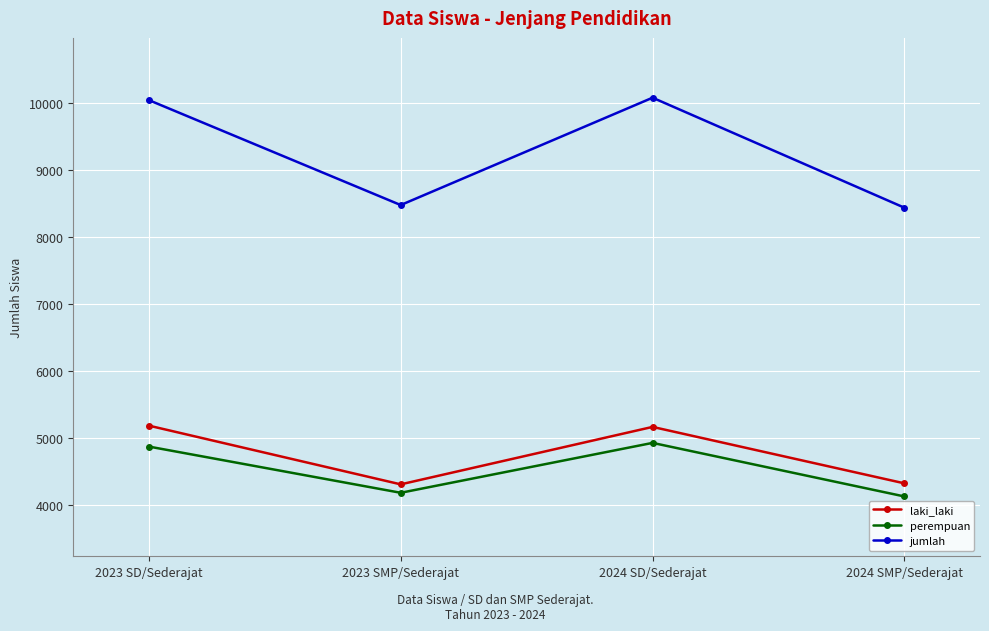

Where is laki_laki nearest to the value 4741?

2024 SD/Sederajat